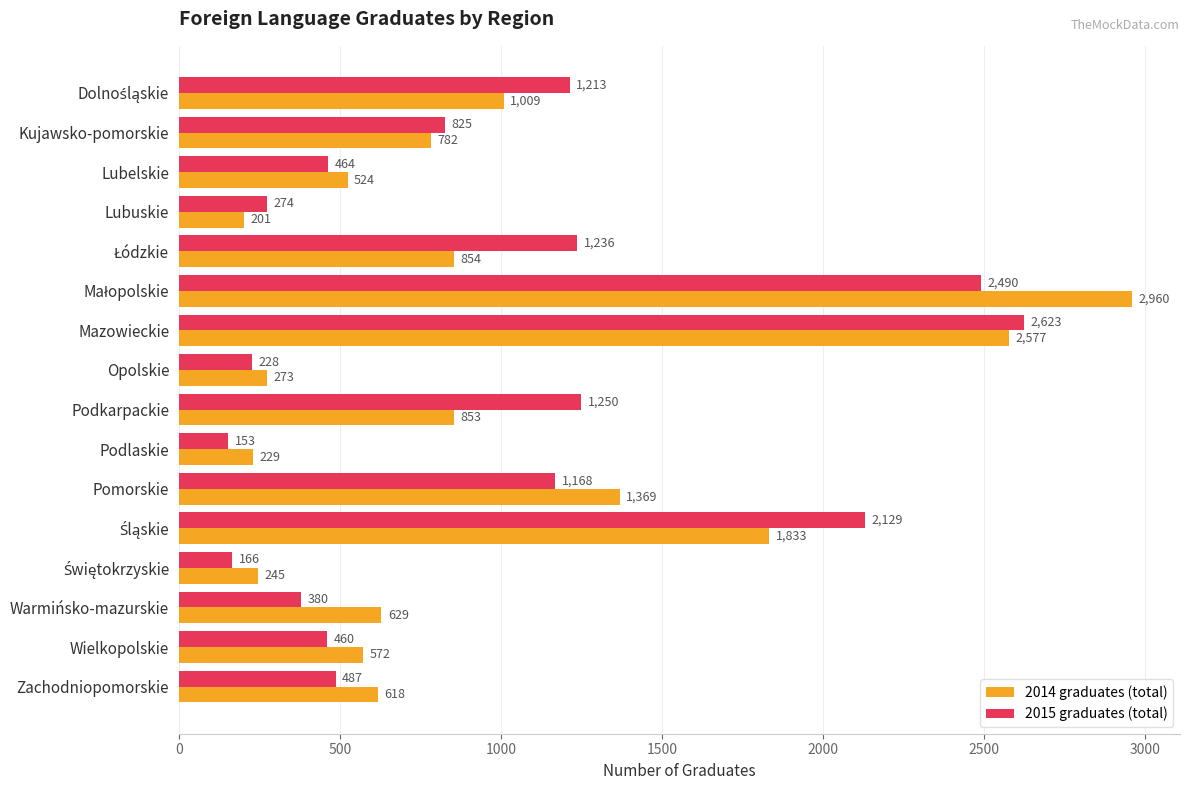

At how many categories does at least one series exceed 2156?

2